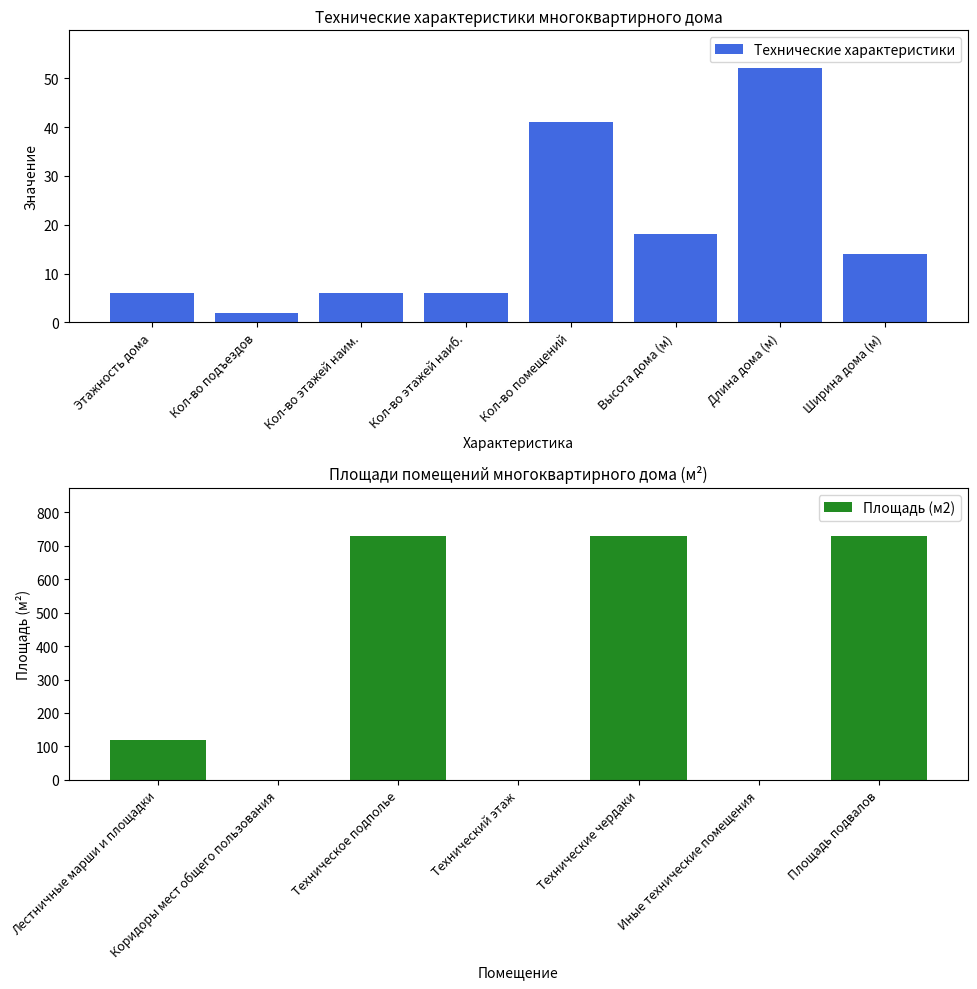

Which category has the highest value across all series?

Техническое подполье